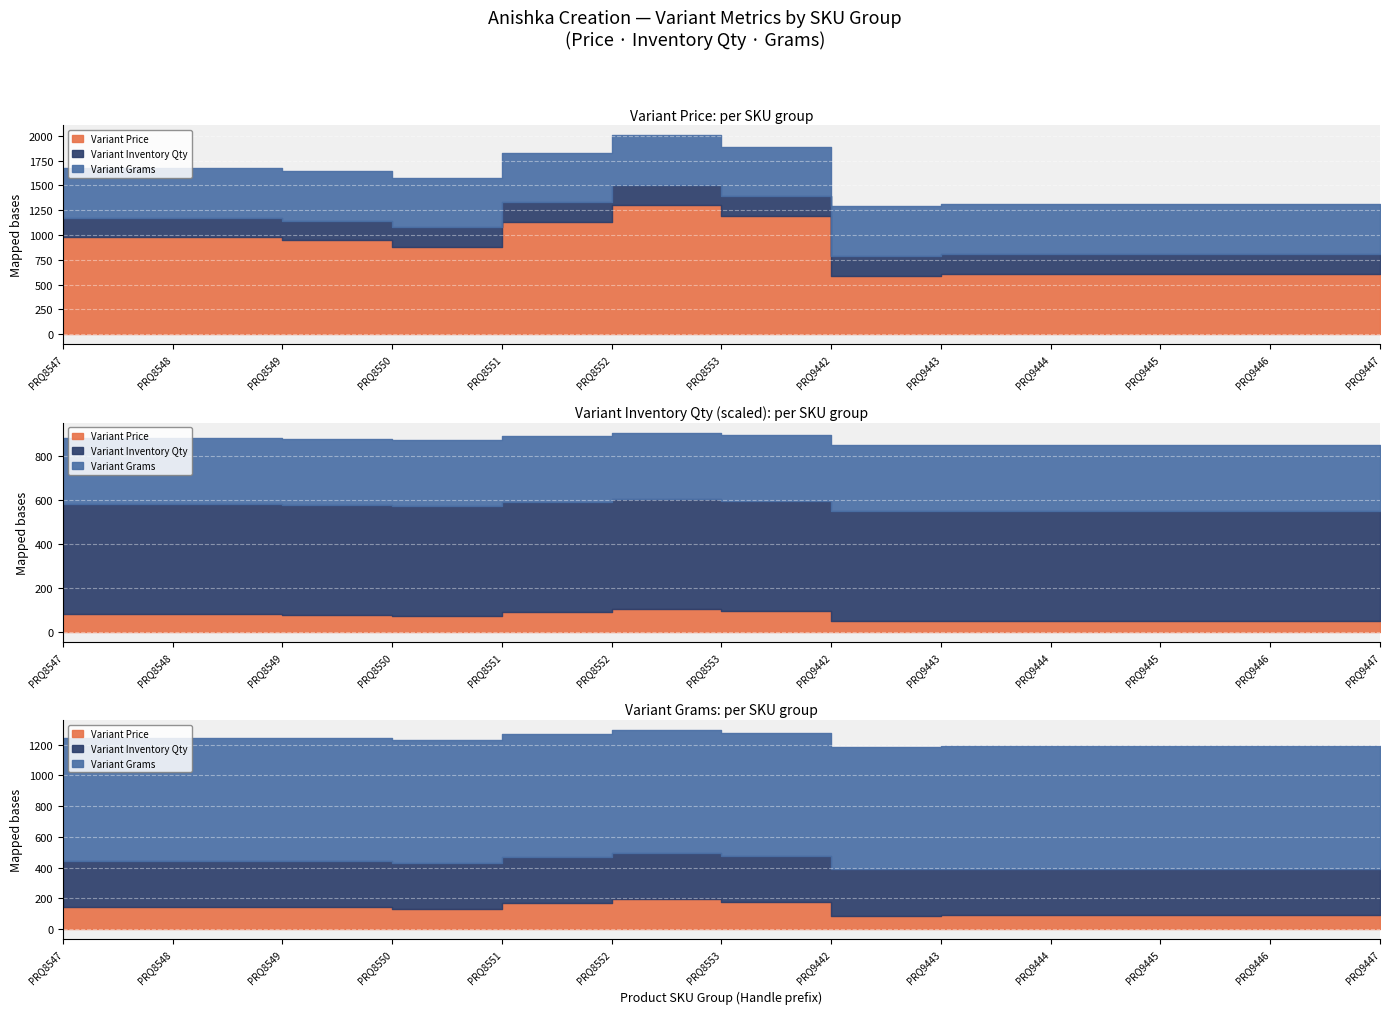

How many lines are shown in the chart?

3